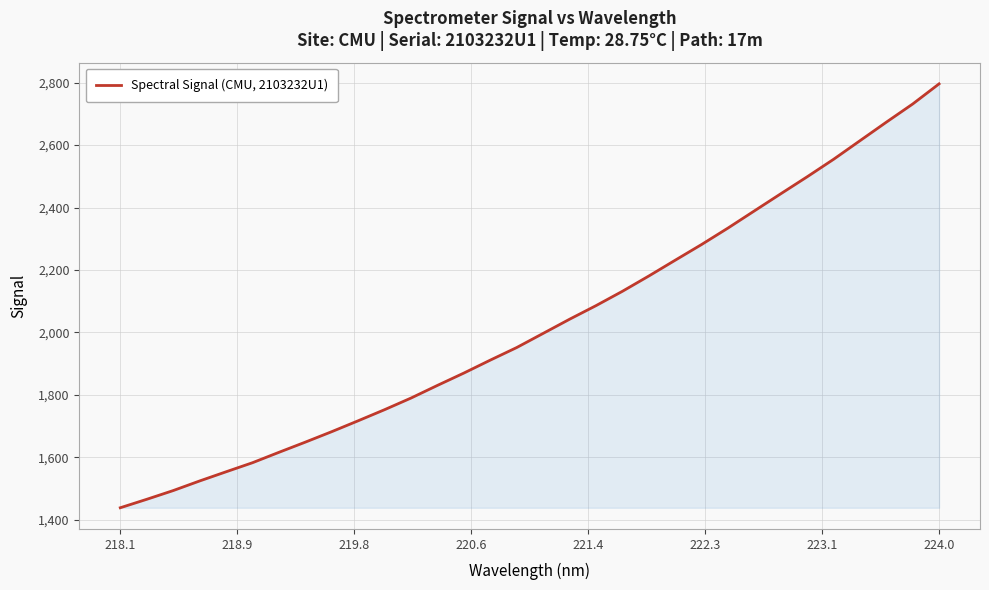

What is the difference between the maximum and minimum values?

1357.3